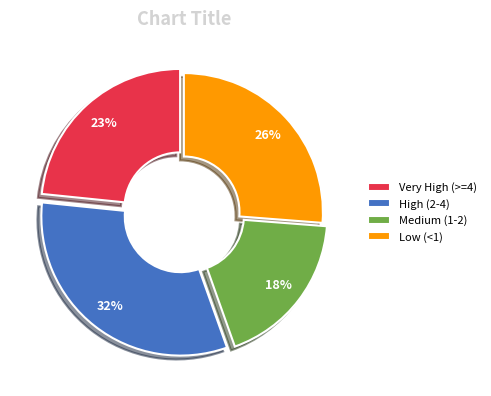

Which slice is the smallest?

Medium (1-2)